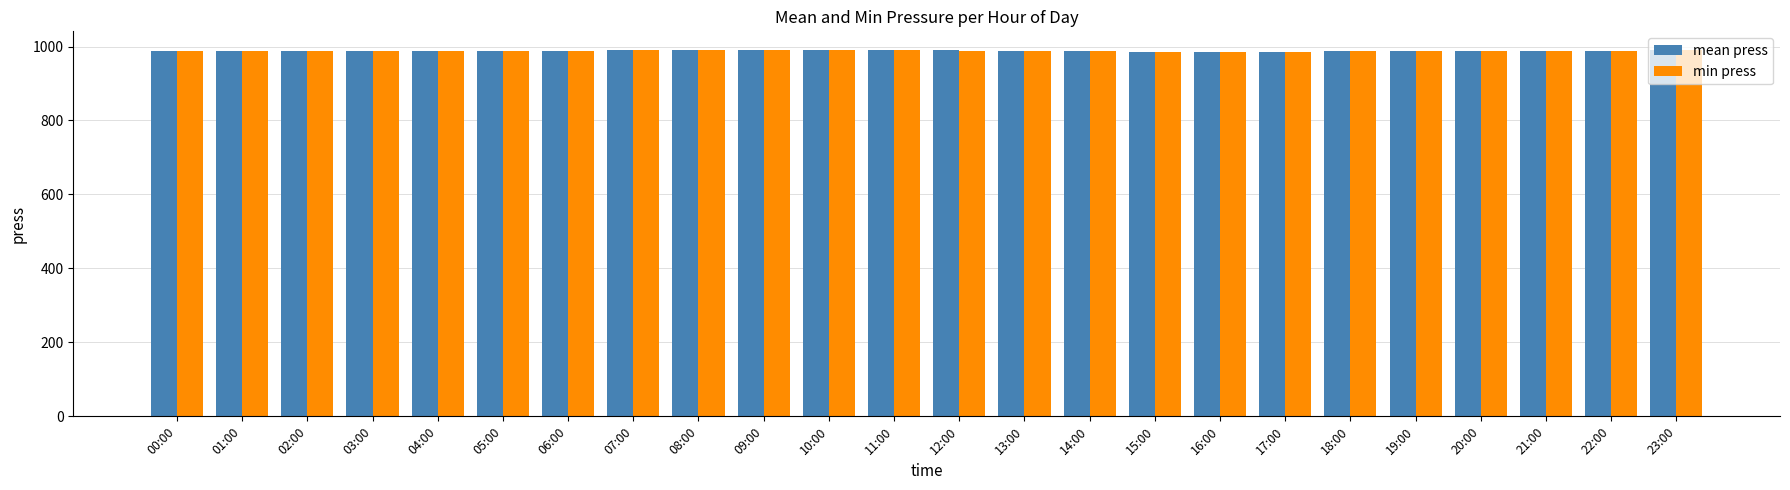

What is the sum of all mean press values?

23722.5